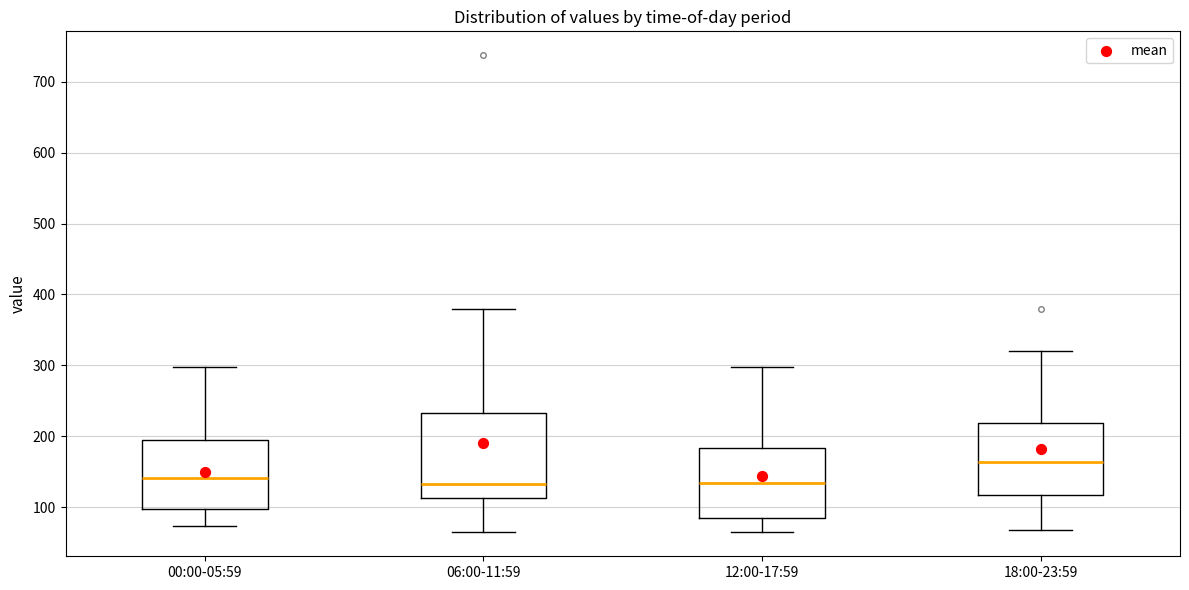

Where does the median line of the box for 06:00-11:59 sit on the y-axis? The values are not printed on the chart, so give them approximately, as read against the axis.

130